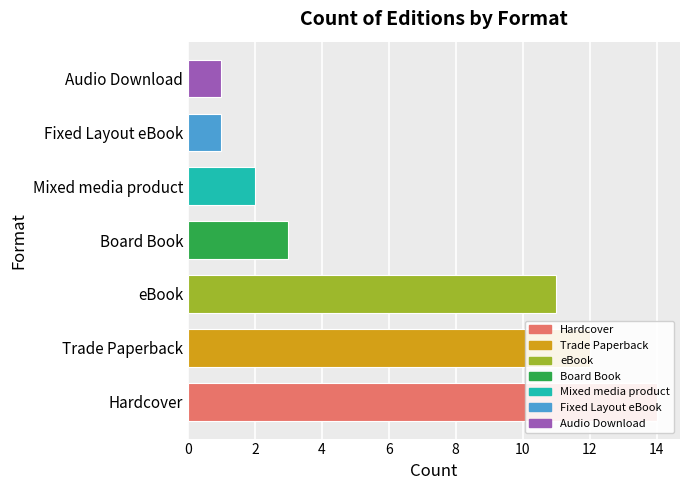

Is it true that the value at Board Book is 1?

False